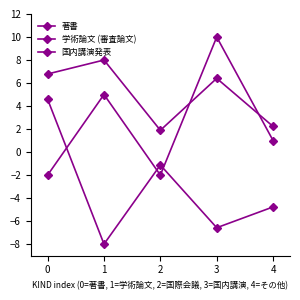

What value does the 著書 series have at 3?

10.0